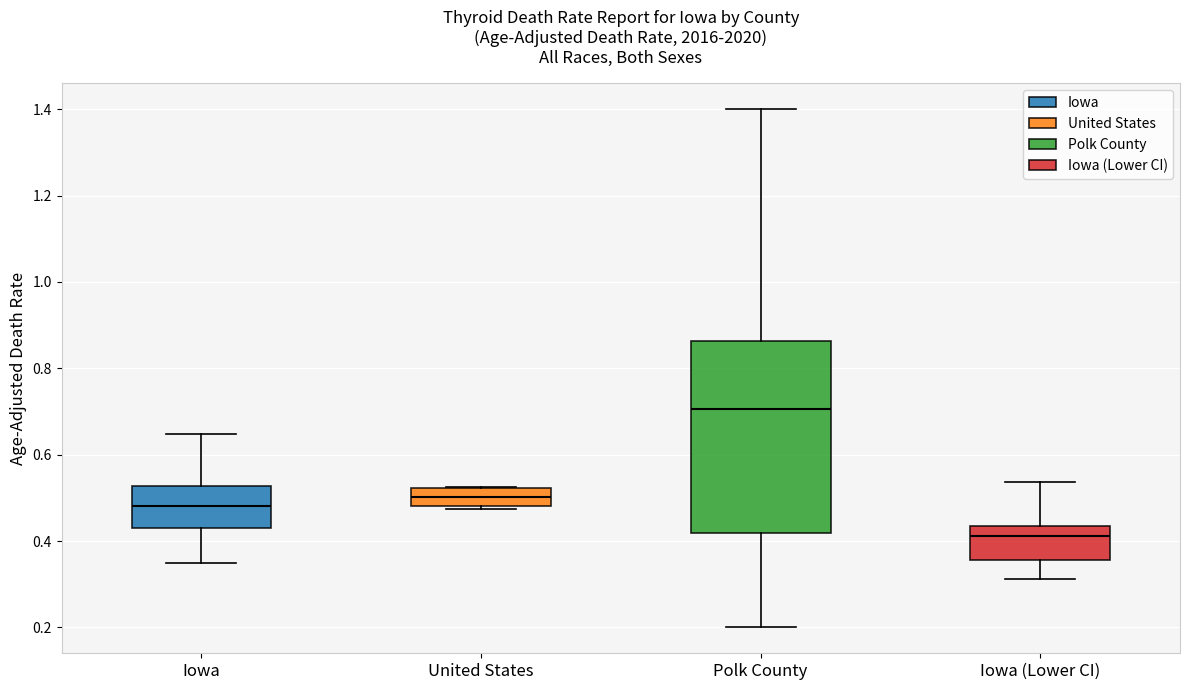

Reading left to right, transcribe this box plot: for each box, give where its median line is, the range the box spans, and where its two whiskers end, as read against the y-axis. The values are not printed on the chart, so give them approximately, as read against the axis.

Iowa: median 0.48, box 0.44 to 0.52, whiskers 0.36 to 0.64
United States: median 0.50, box 0.48 to 0.52, whiskers 0.48 to 0.52
Polk County: median 0.70, box 0.42 to 0.86, whiskers 0.20 to 1.40
Iowa (Lower CI): median 0.42, box 0.36 to 0.44, whiskers 0.32 to 0.54